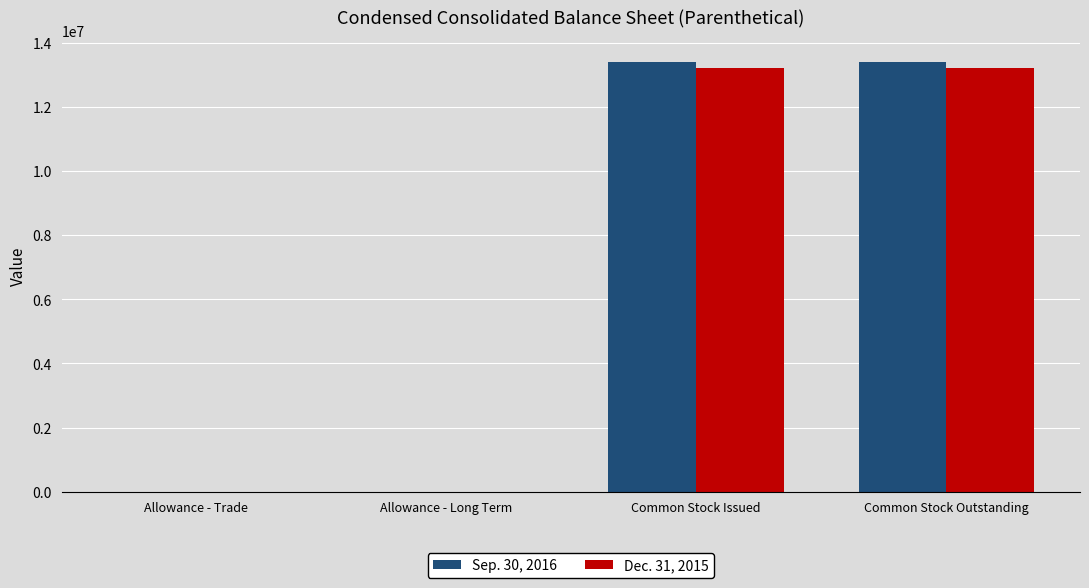

The Dec. 31, 2015 series shows 13227489 at Common Stock Issued. True or false?

True